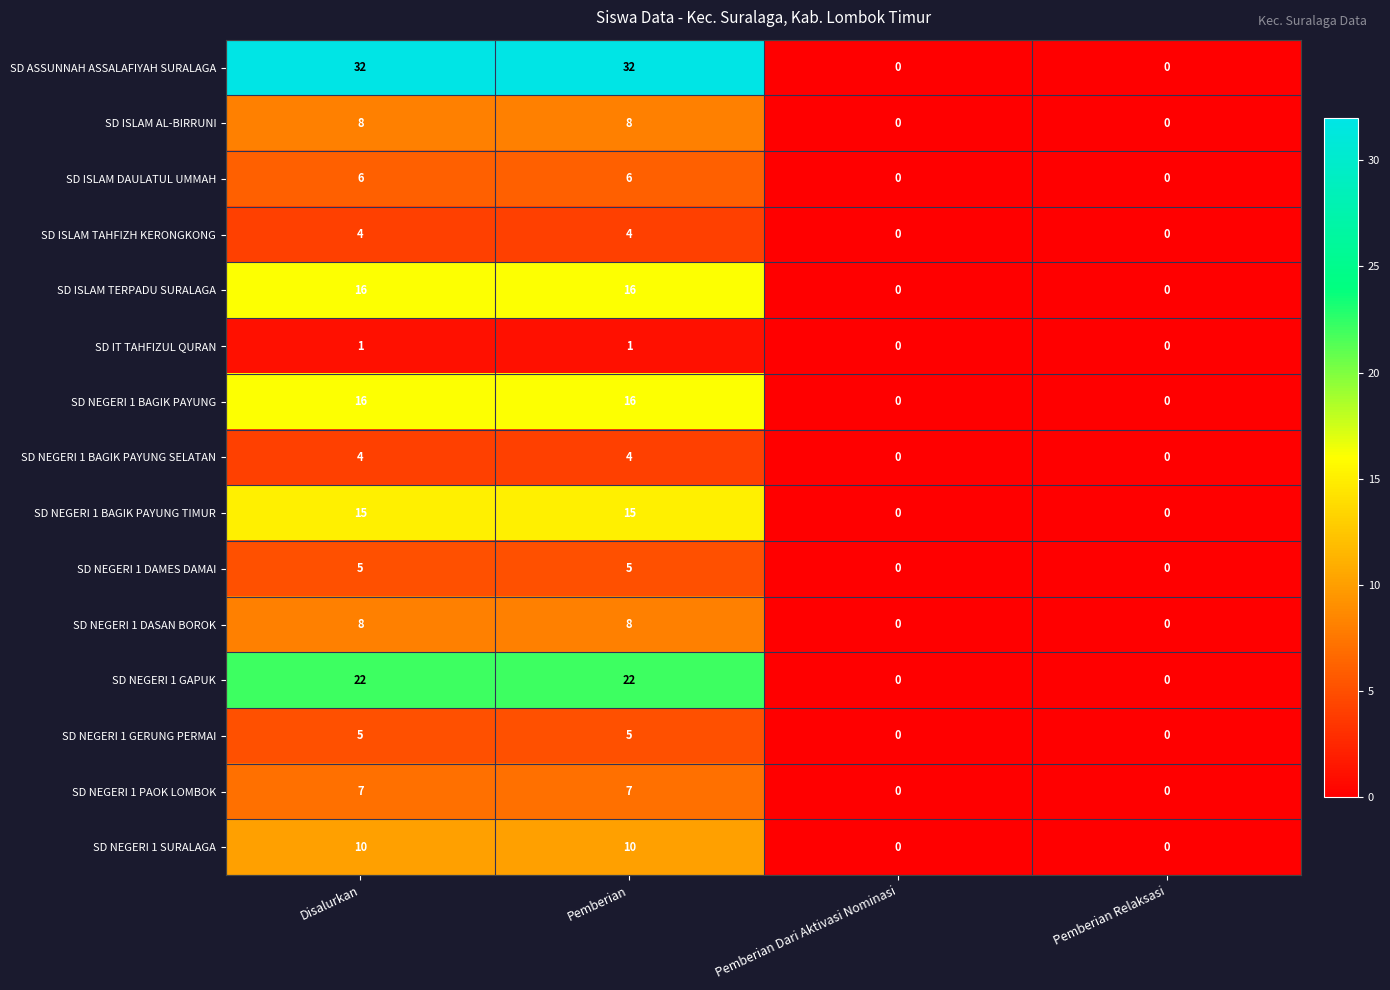

What is the maximum value shown in the chart?

32